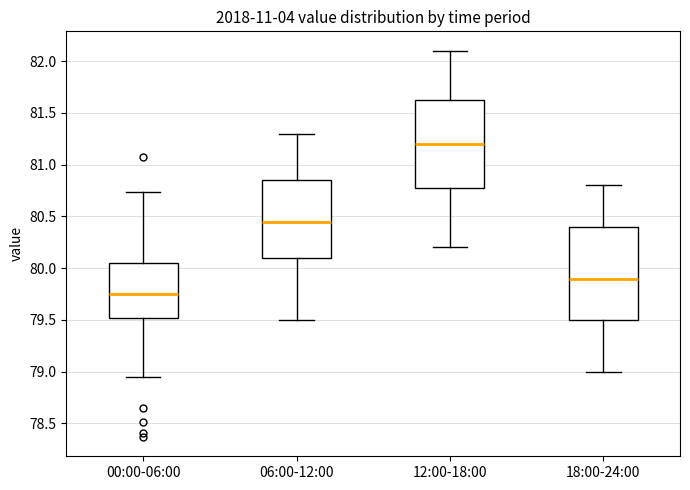

Reading left to right, transcribe this box plot: for each box, give where its median line is, the range the box spans, and where its two whiskers end, as read against the y-axis. The values are not printed on the chart, so give them approximately, as read against the axis.

00:00-06:00: median 79.75, box 79.50 to 80.05, whiskers 78.95 to 80.75
06:00-12:00: median 80.45, box 80.10 to 80.85, whiskers 79.50 to 81.30
12:00-18:00: median 81.20, box 80.80 to 81.65, whiskers 80.20 to 82.10
18:00-24:00: median 79.90, box 79.50 to 80.40, whiskers 79.00 to 80.80